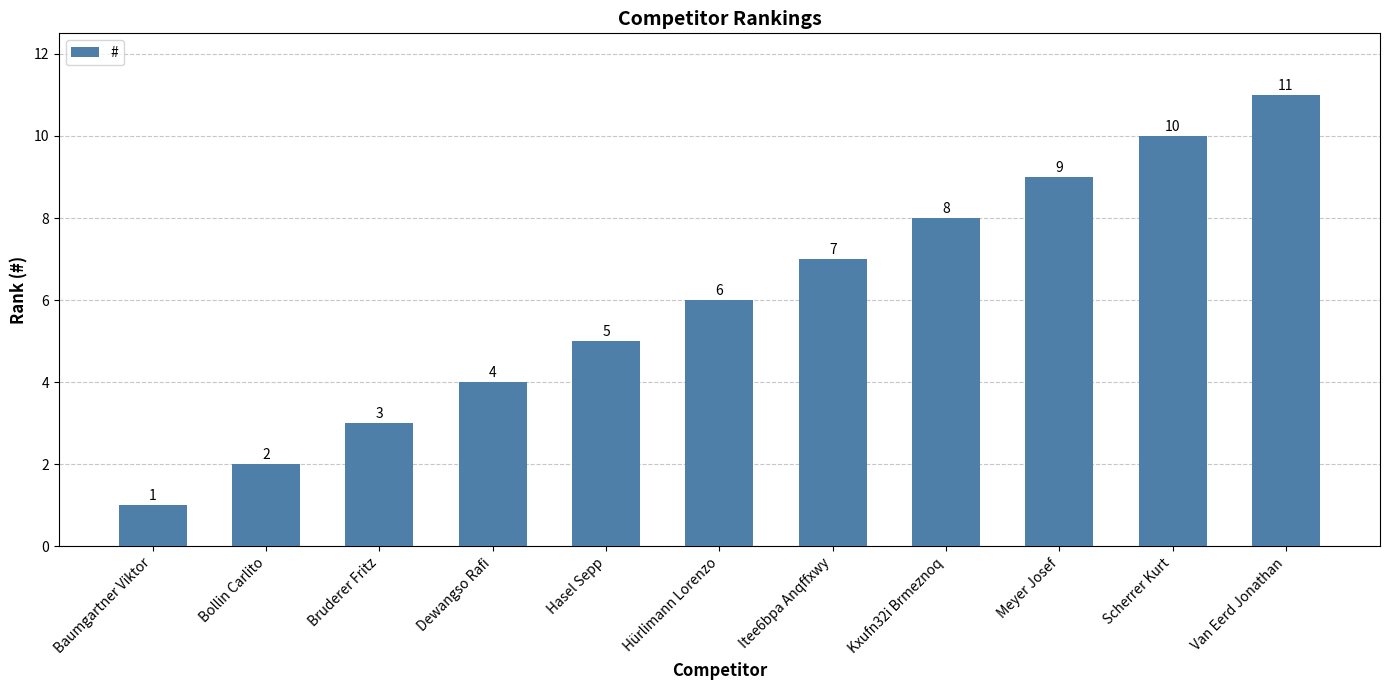

True or false: the data shows 10 at Scherrer Kurt.

True